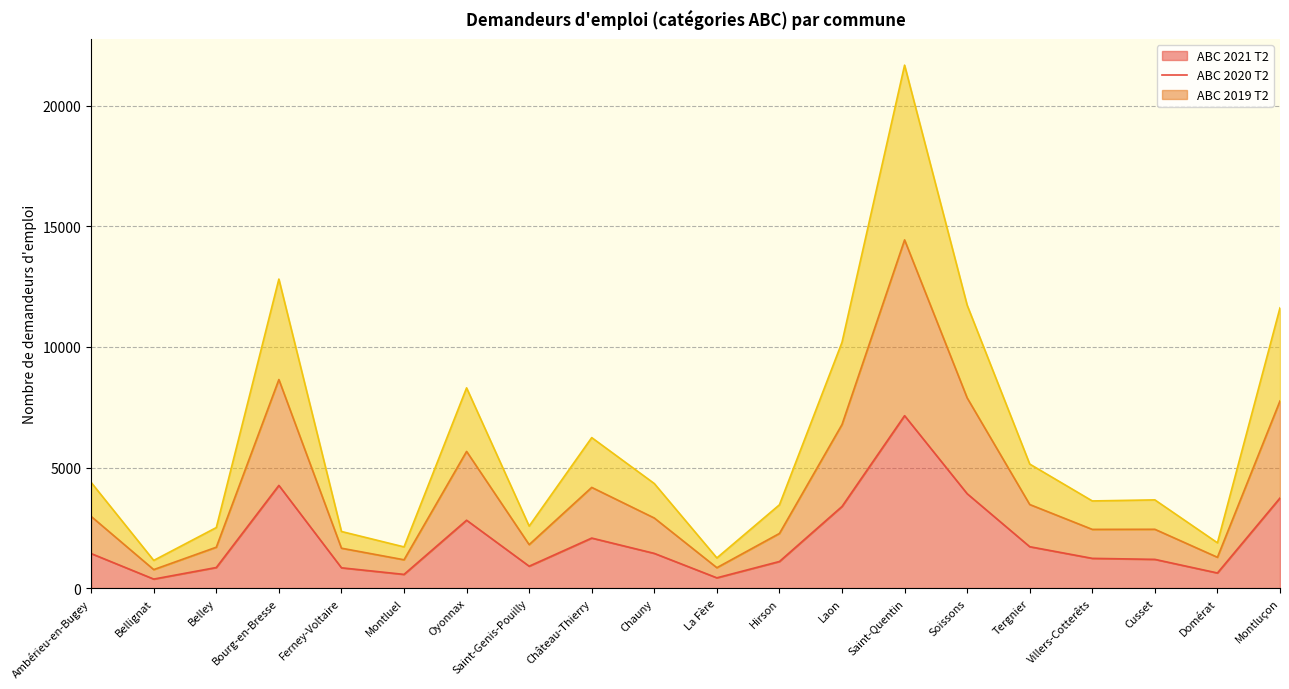

List the series in order of their overall mean, lowest first.

ABC_2021_T2, ABC_2020_T2, ABC_2019_T2